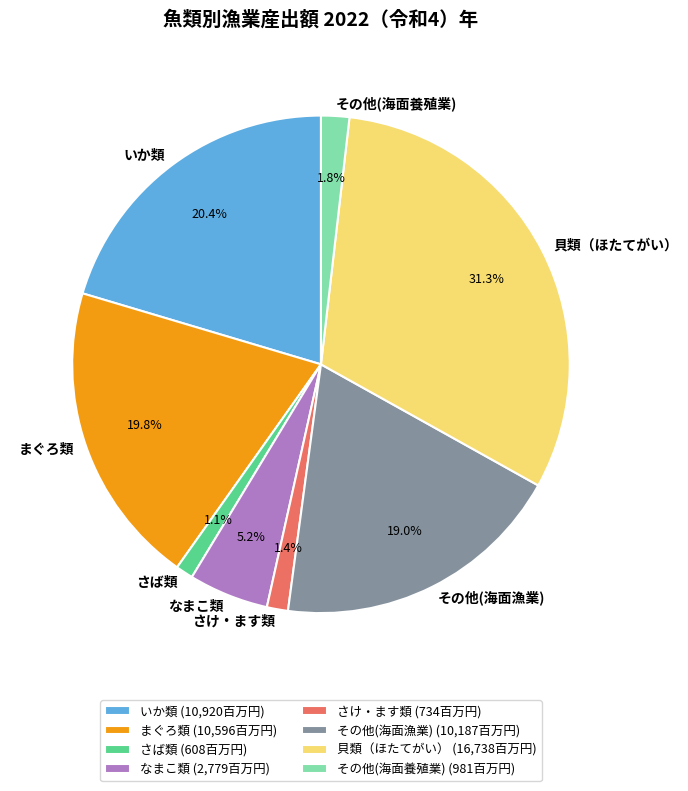

Does 貝類（ほたてがい） account for over 50% of the chart?

No